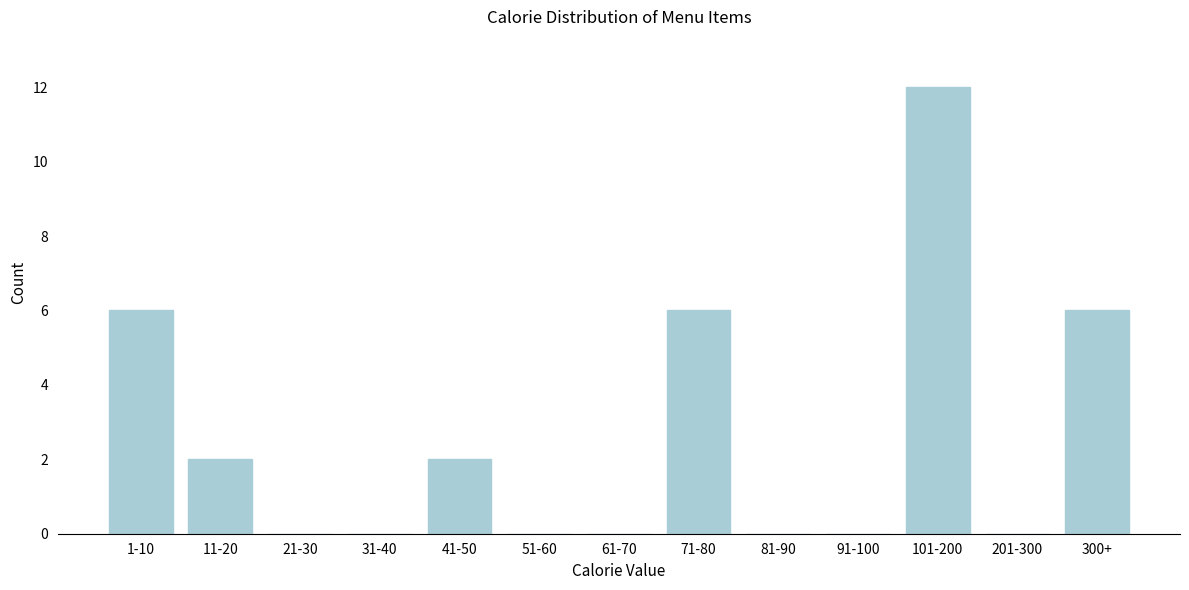

Reading left to right, extract all data points from this chart.

1-10=6	11-20=2	21-30=0	31-40=0	41-50=2	51-60=0	61-70=0	71-80=6	81-90=0	91-100=0	101-200=12	201-300=0	300+=6